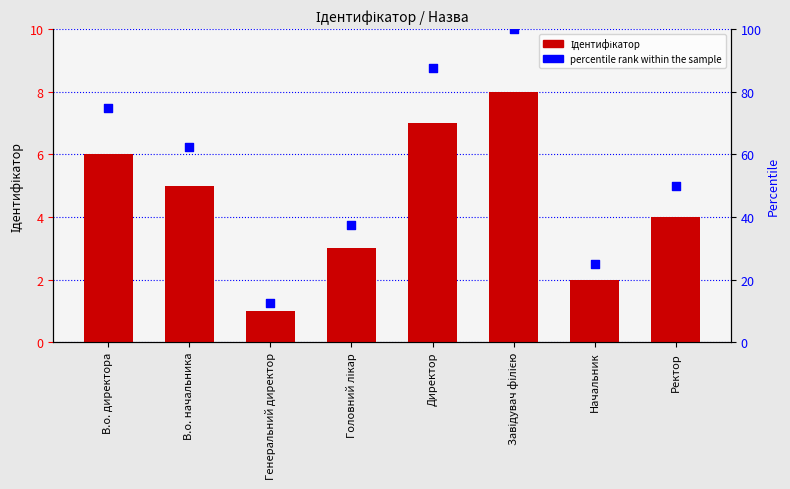

At which category is the sum across all series the highest?

Завідувач філією